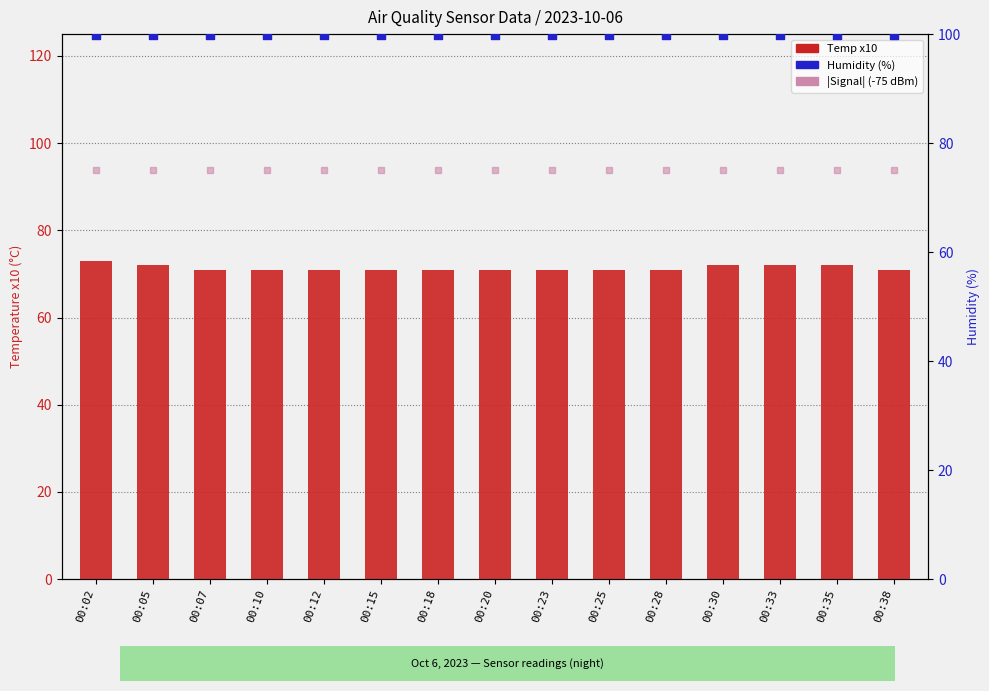

At which category is the sum across all series the highest?

00:02